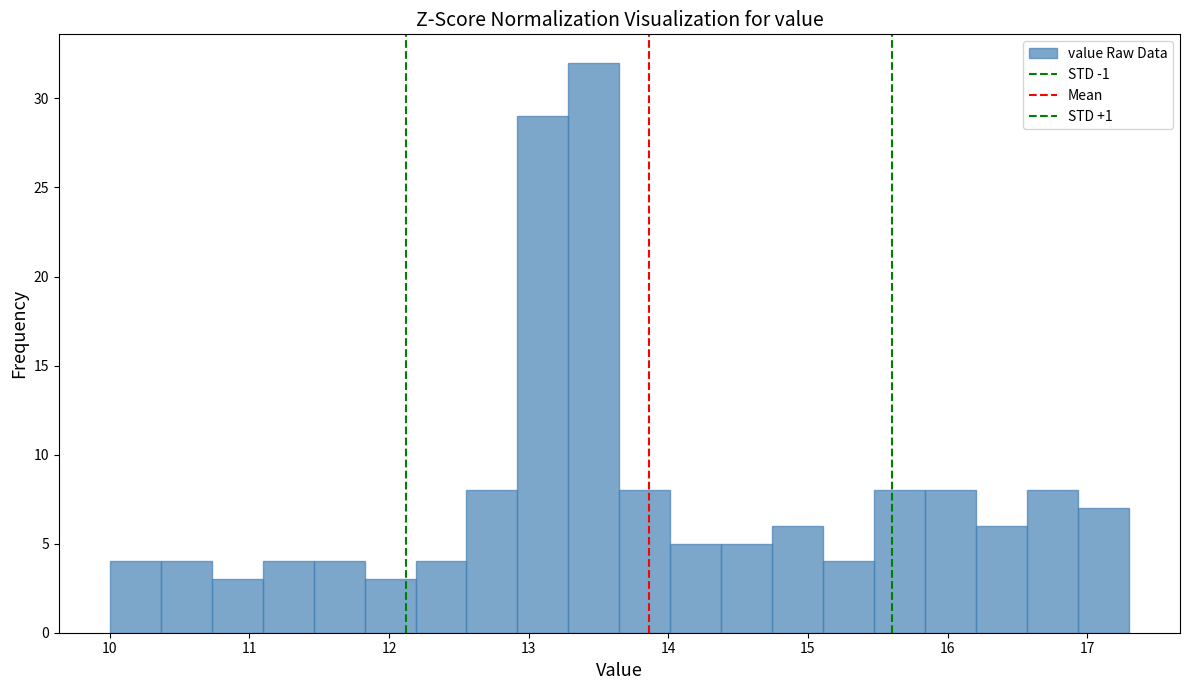

Read against the x-axis, roughly where is the centre of the tallest bar?

13.5